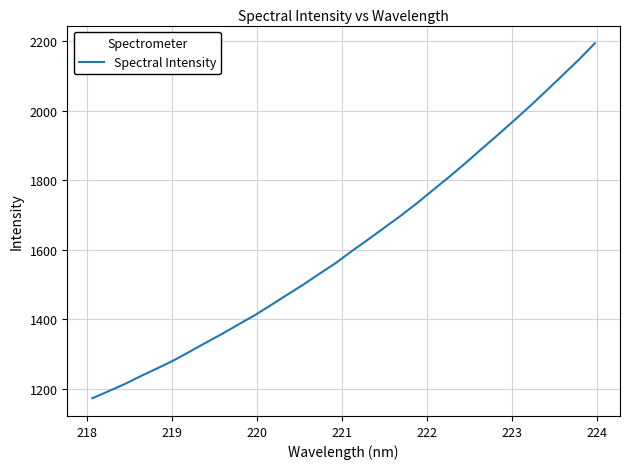

What is the label of the 26th point from the right?

223